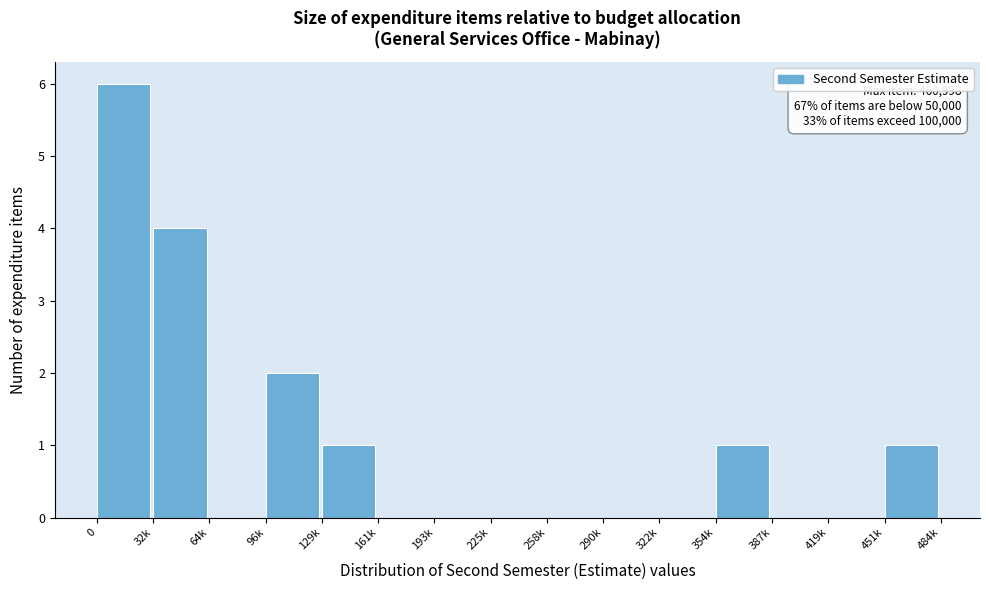

Reading right to left, extract all data points from this chart.

451k=1	419k=0	387k=0	354k=1	322k=0	290k=0	258k=0	225k=0	193k=0	161k=0	129k=1	96k=2	64k=0	32k=4	0=6